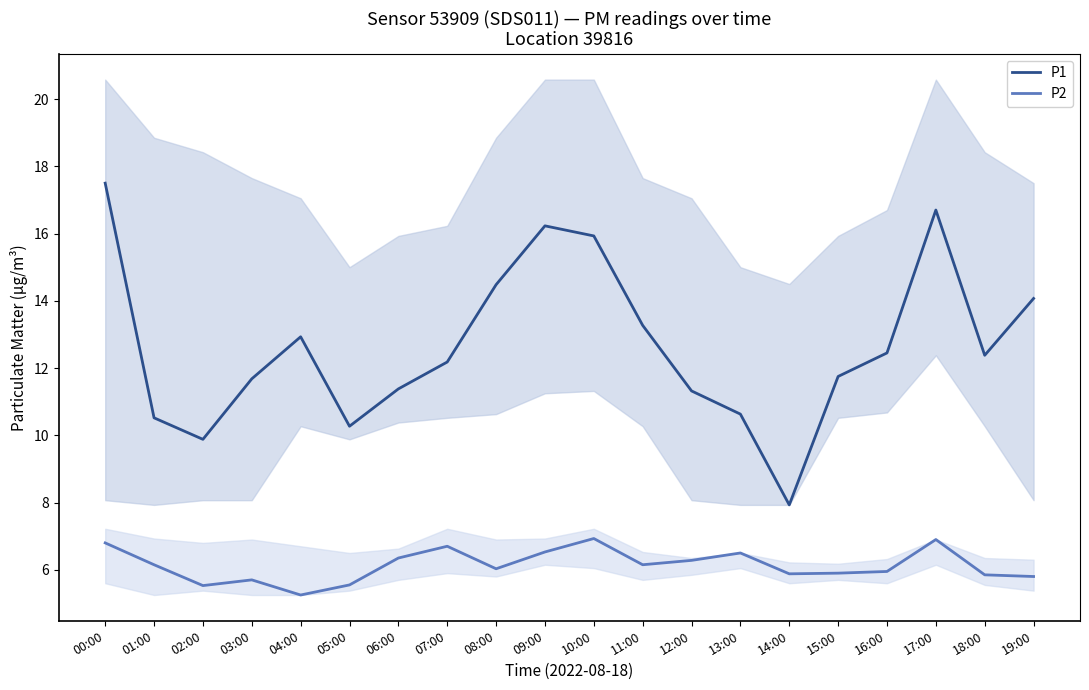

At which category does P1 reach its first local valley?

02:00